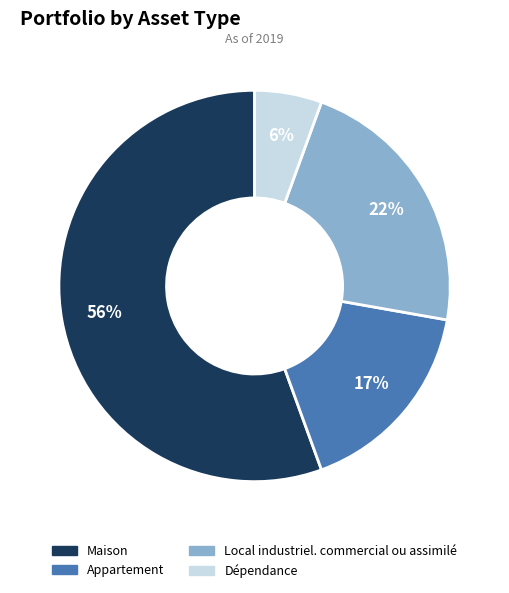

Approximately how many times larger is the value at Appartement compared to Maison?

0.3